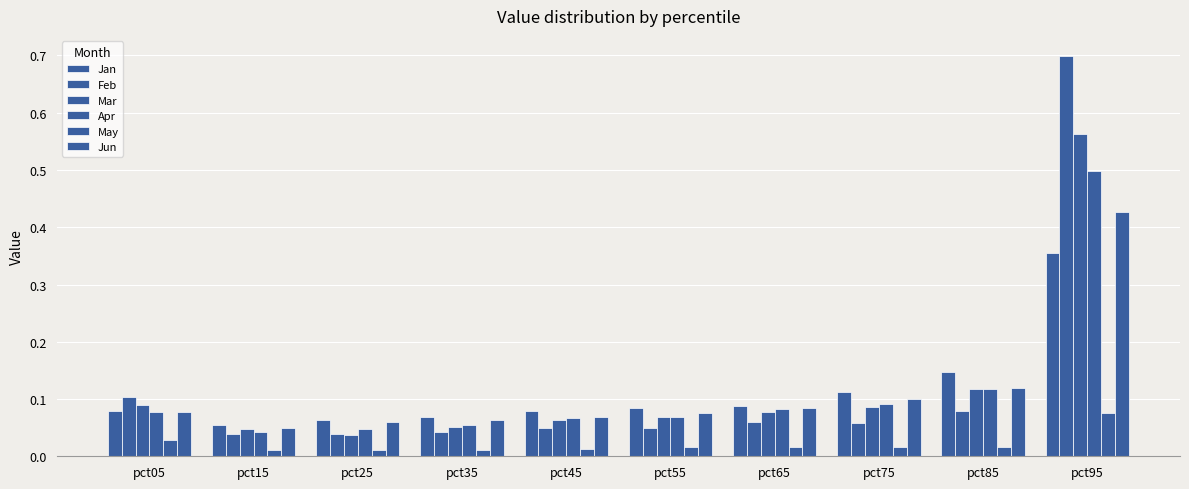

What is the difference between the maximum and minimum values in the Jun series?

0.4